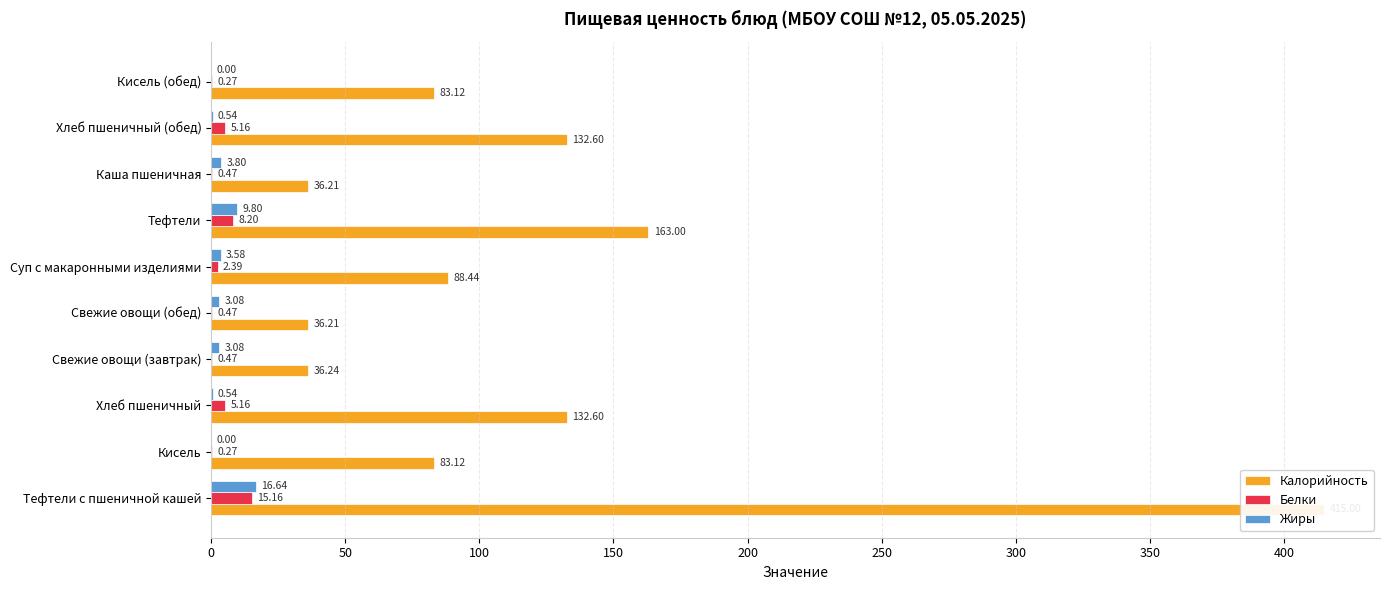

What is the difference between the second highest and second lowest values in the Жиры series?

9.8